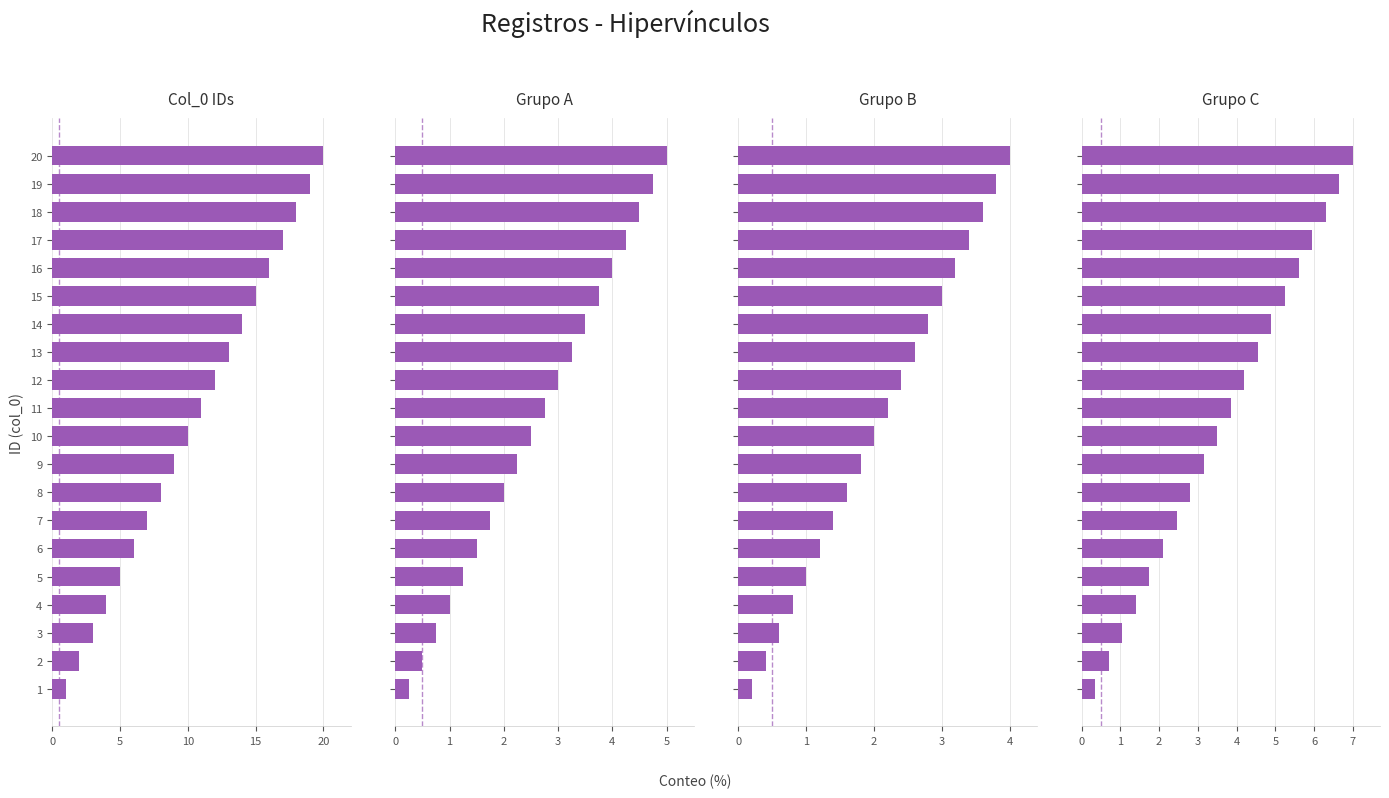

Does the chart contain any negative values?

No